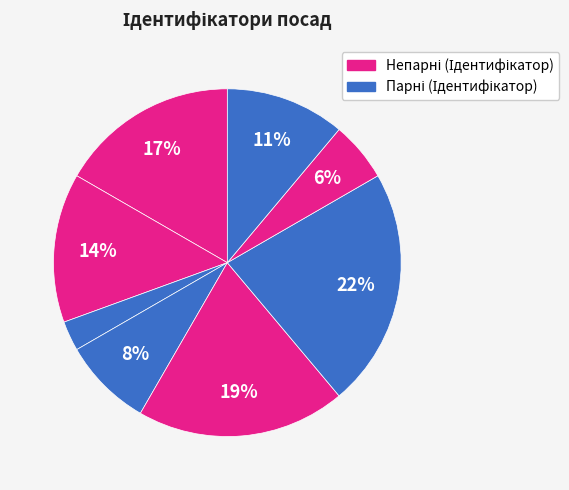

Count the number of slices in the pie.

8